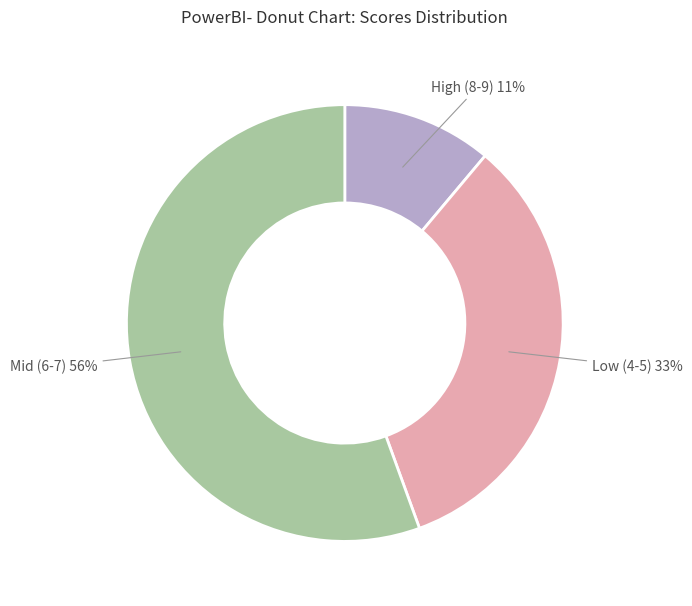

To the nearest percent, what is the average slice percentage?

33%